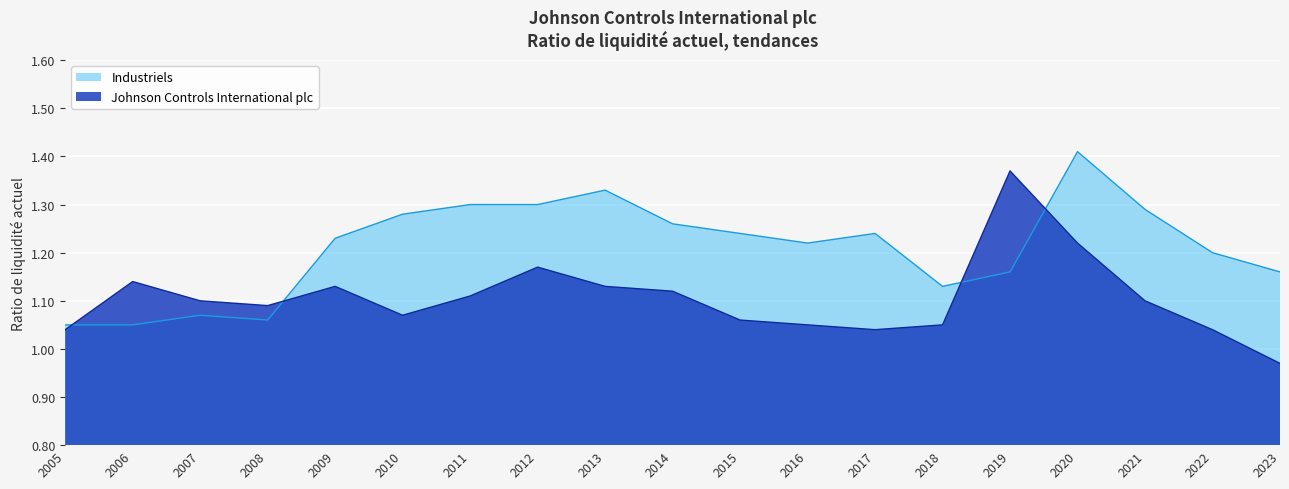

Reading left to right, what are all the values shown in this chart?

Johnson Controls International plc: 2023=1.0	2022=1.0	2021=1.1	2020=1.2	2019=1.4	2018=1.1	2017=1.0	2016=1.1	2015=1.1	2014=1.1	2013=1.1	2012=1.2	2011=1.1	2010=1.1	2009=1.1	2008=1.1	2007=1.1	2006=1.1	2005=1.0
Industriels: 2023=1.2	2022=1.2	2021=1.3	2020=1.4	2019=1.2	2018=1.1	2017=1.2	2016=1.2	2015=1.2	2014=1.3	2013=1.3	2012=1.3	2011=1.3	2010=1.3	2009=1.2	2008=1.1	2007=1.1	2006=1.1	2005=1.1